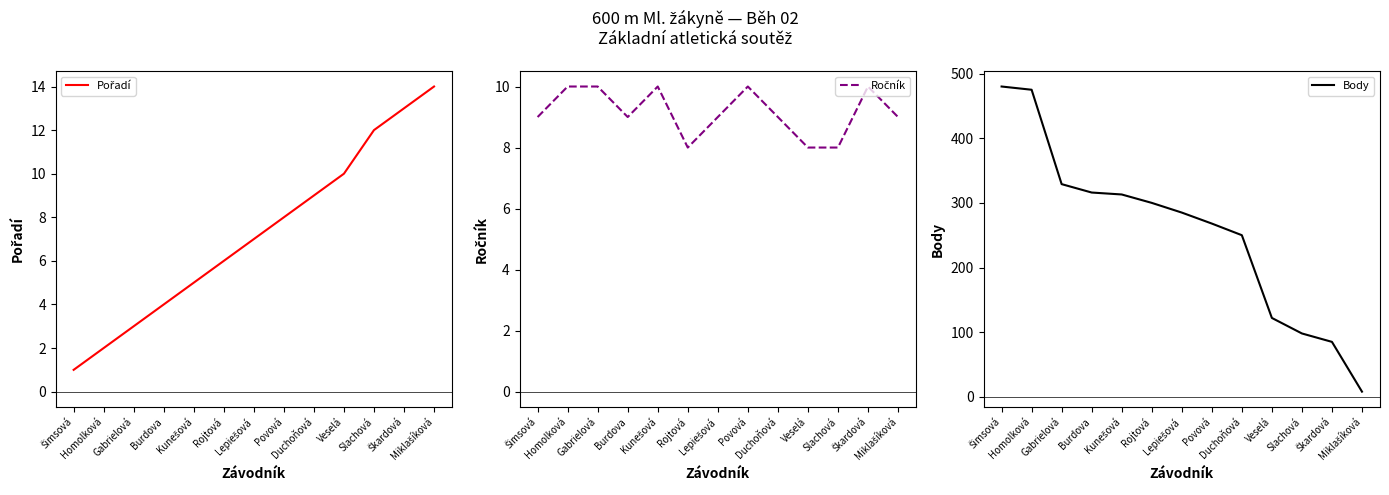

Reading left to right, list all the values displayed in this chart.

Pořadí: 1	2	3	4	5	6	7	8	9	10	12	13	14
Ročník: 9	10	10	9	10	8	9	10	9	8	8	10	9
Body: 480	475	329	316	313	300	285	268	250	122	98	85	8